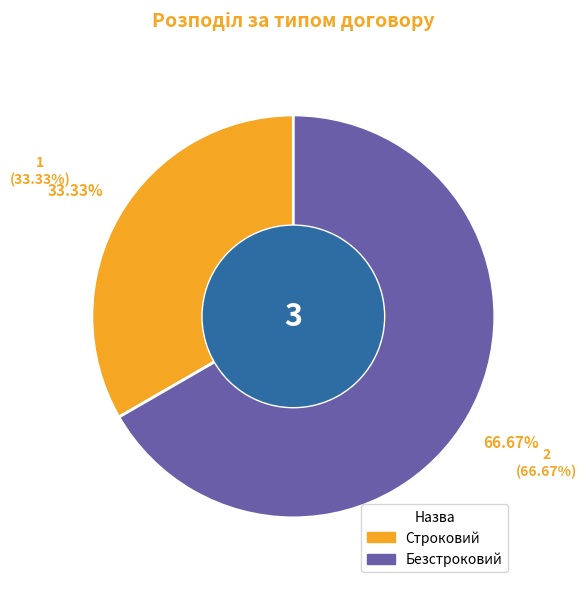

To the nearest percent, what percentage of the pie is Строковий?

33%